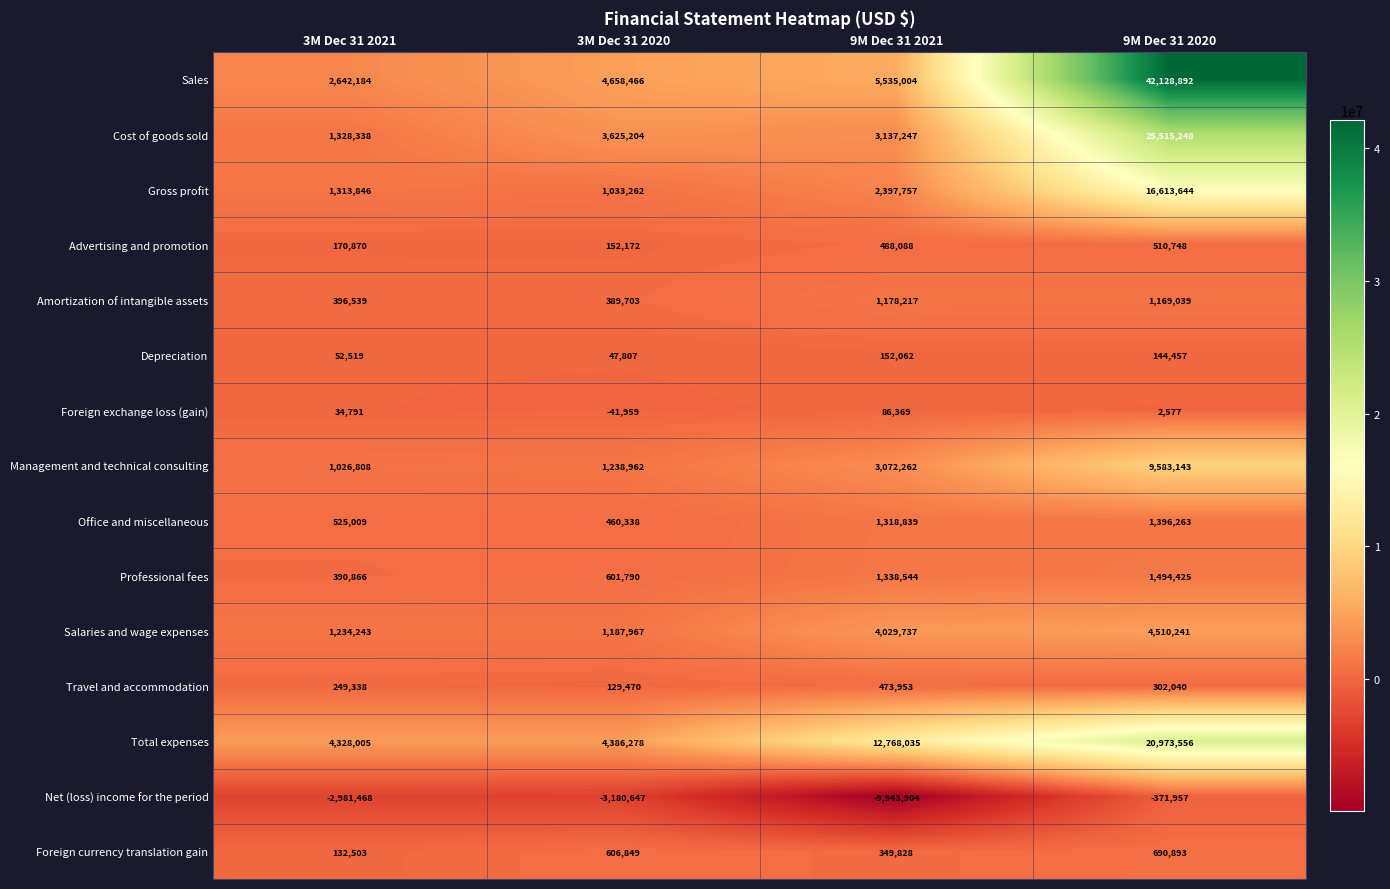

What is the approximate value of Office and miscellaneous at 3M Dec 31 2021, to the nearest 50?

525000